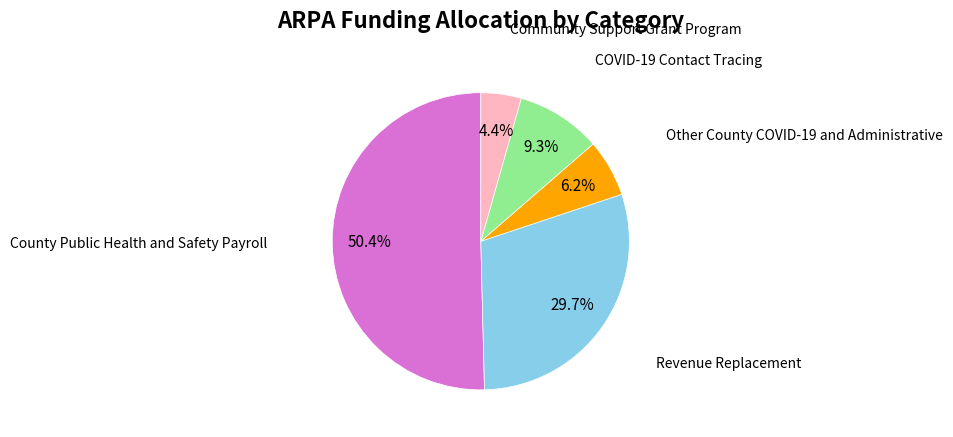

Is there any slice that represents more than half of the pie?

Yes